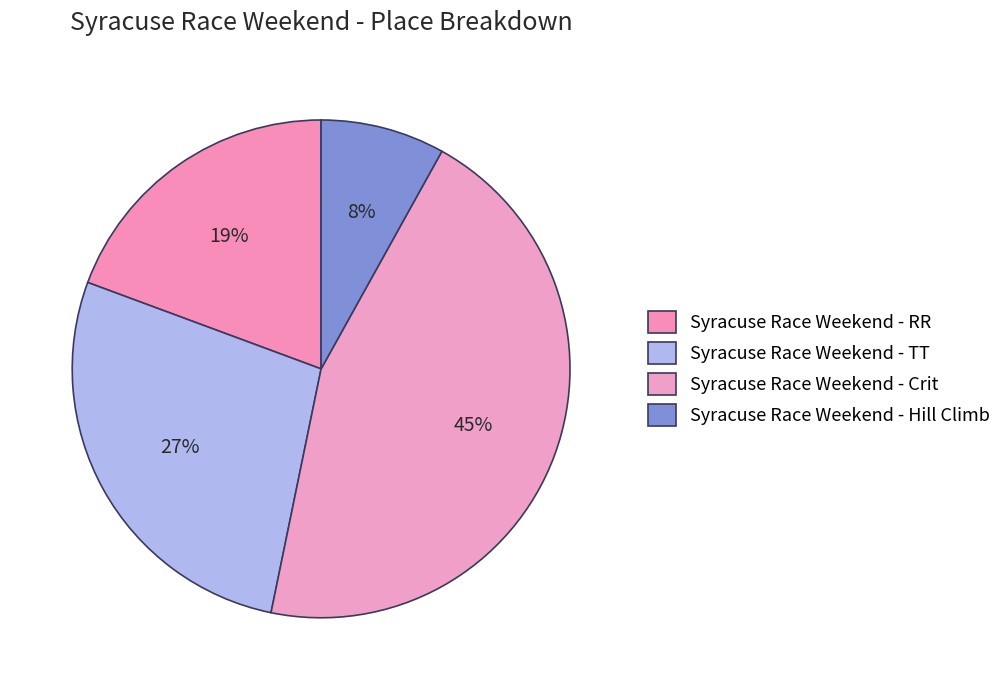

To the nearest percent, what is the difference between the Syracuse Race Weekend - TT and Syracuse Race Weekend - Crit slice percentages?

18%